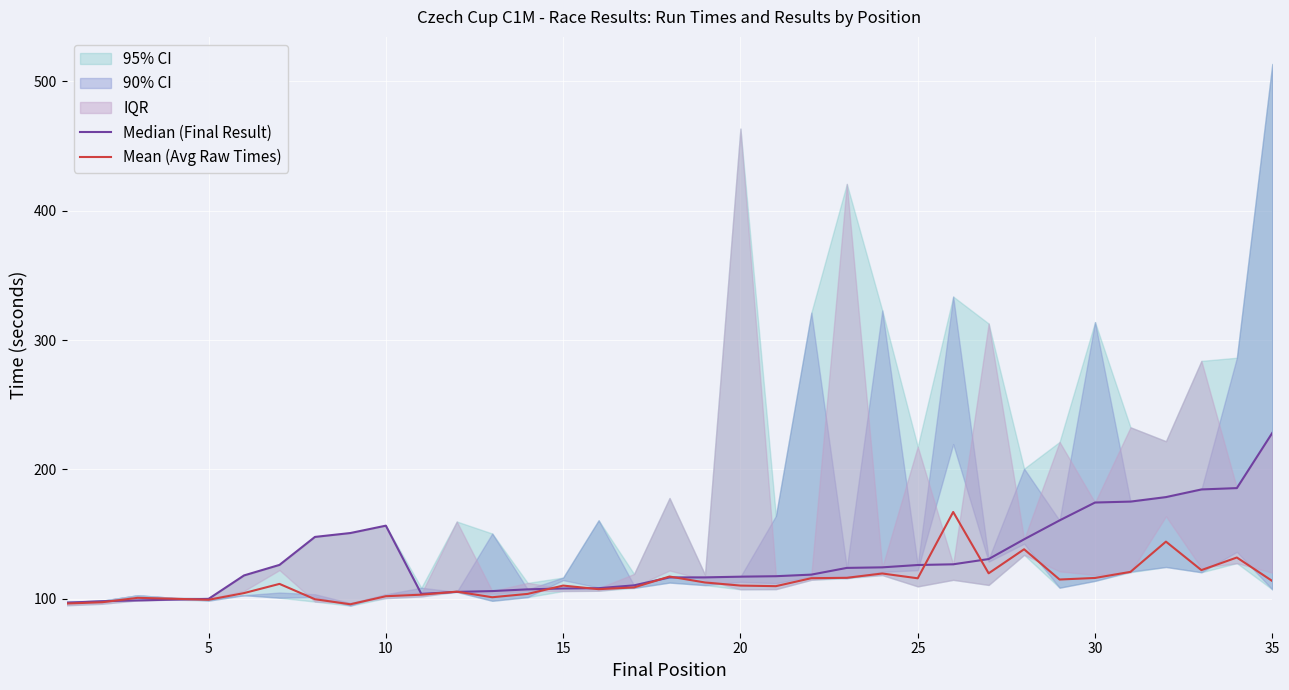

True or false: Median (Final Result) and Mean (Avg Raw Times) intersect in this chart.

True